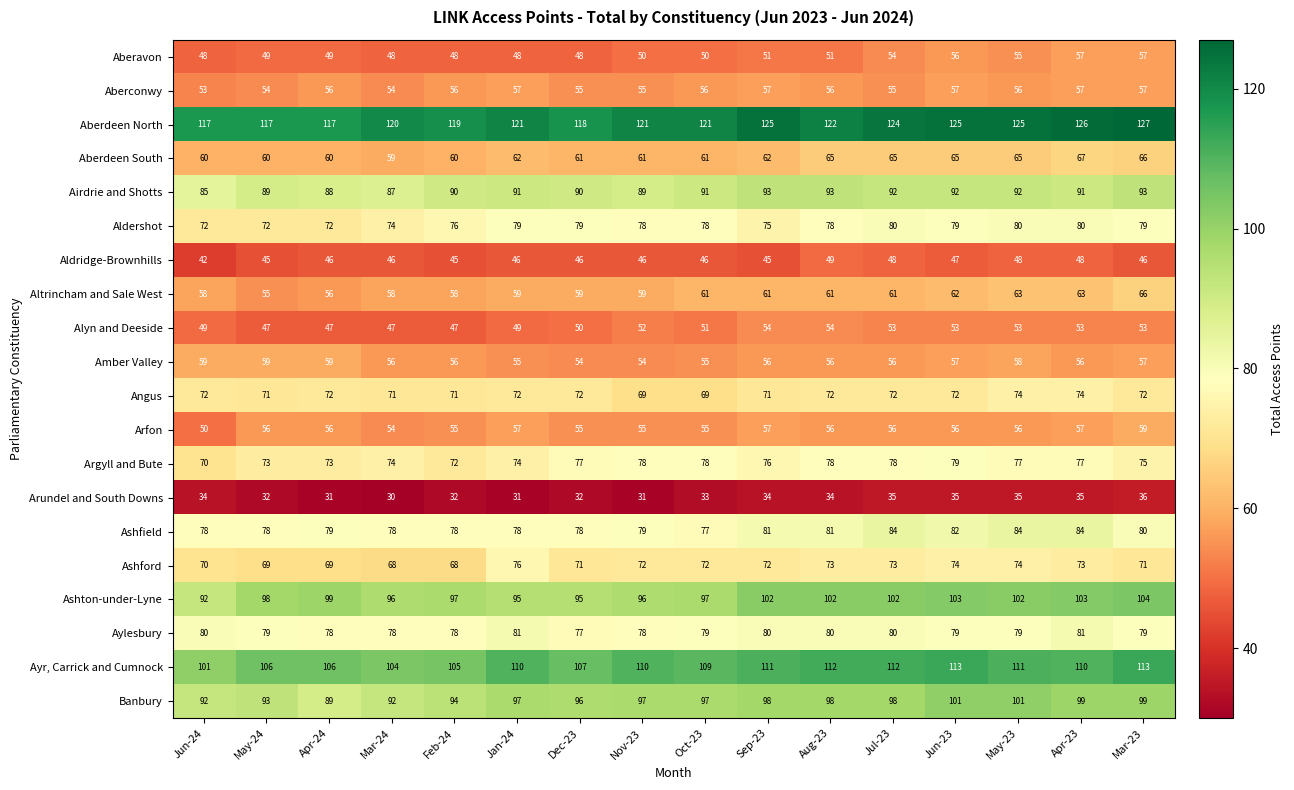

What is the approximate value of Altrincham and Sale West at May-23?

63